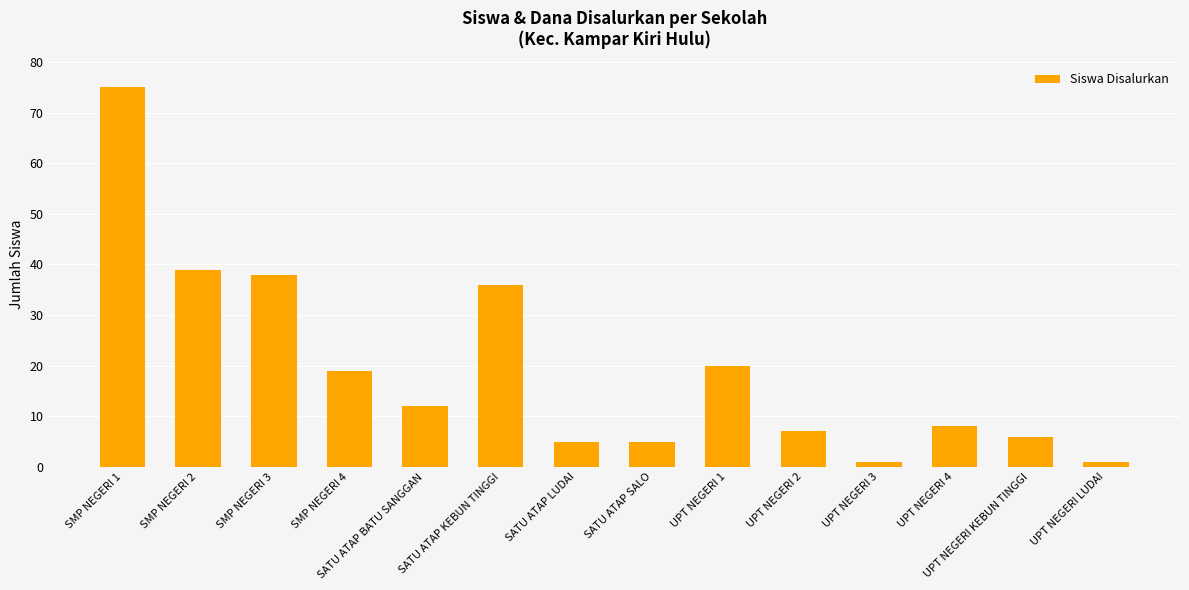

What is the maximum value shown in the chart?

75